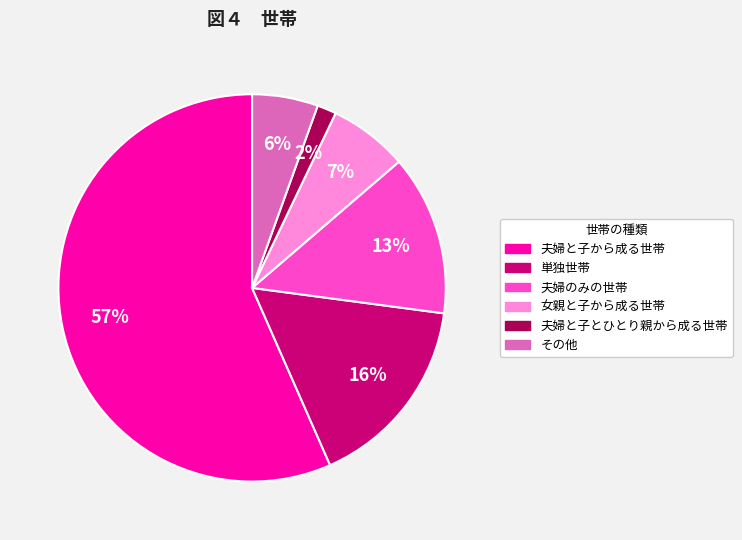

To the nearest percent, what is the average slice percentage?

17%